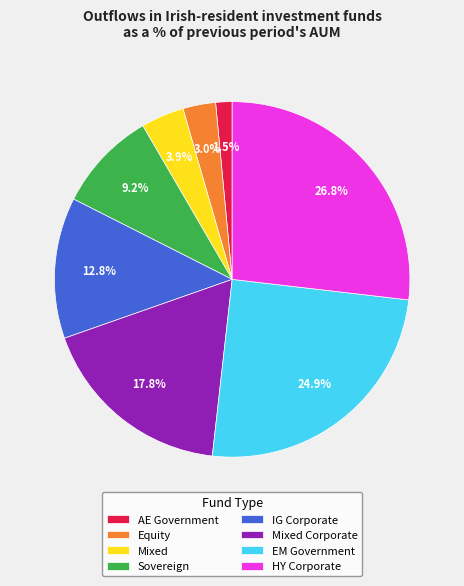

What percentage is the Sovereign slice, to the nearest percent?

9%